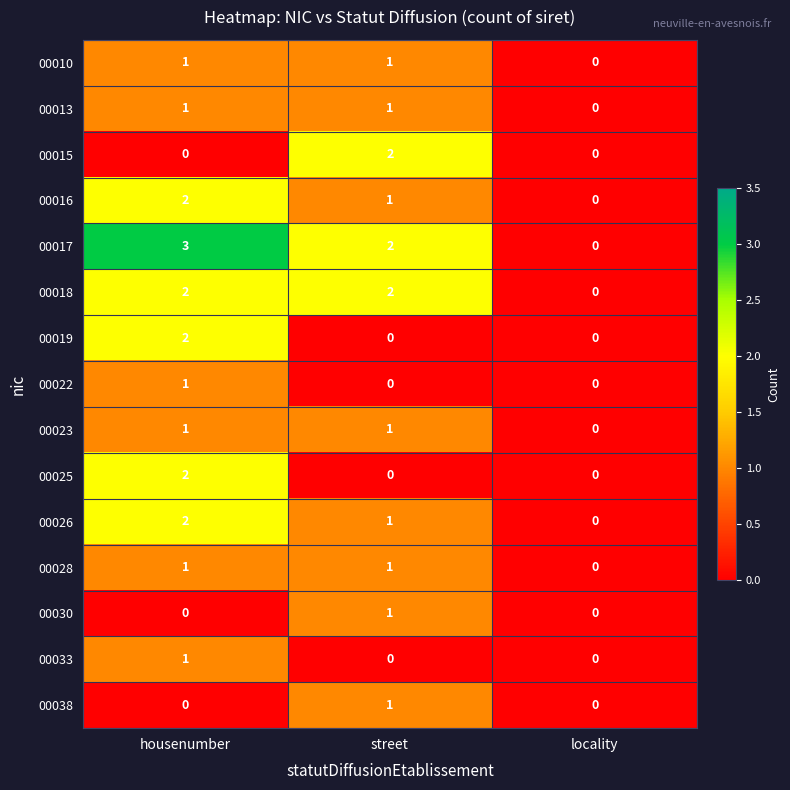

Is it true that 00019 equals 3 at housenumber?

False